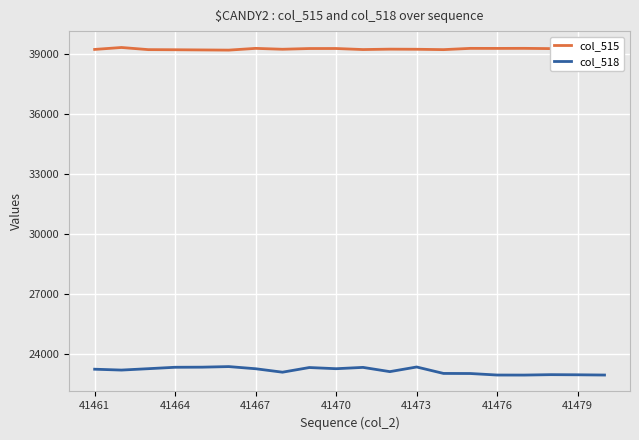

Does the chart have visible grid lines?

Yes